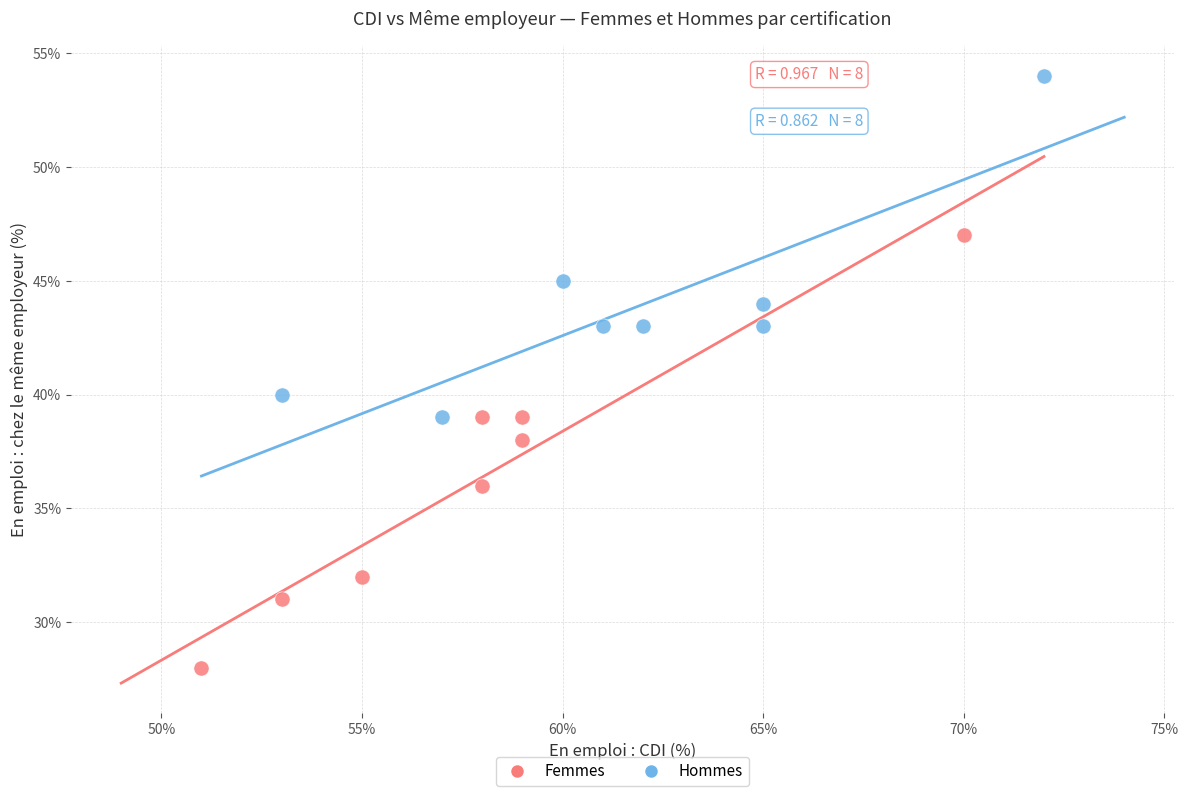

Which series has the widest spread of Y values?

Femmes